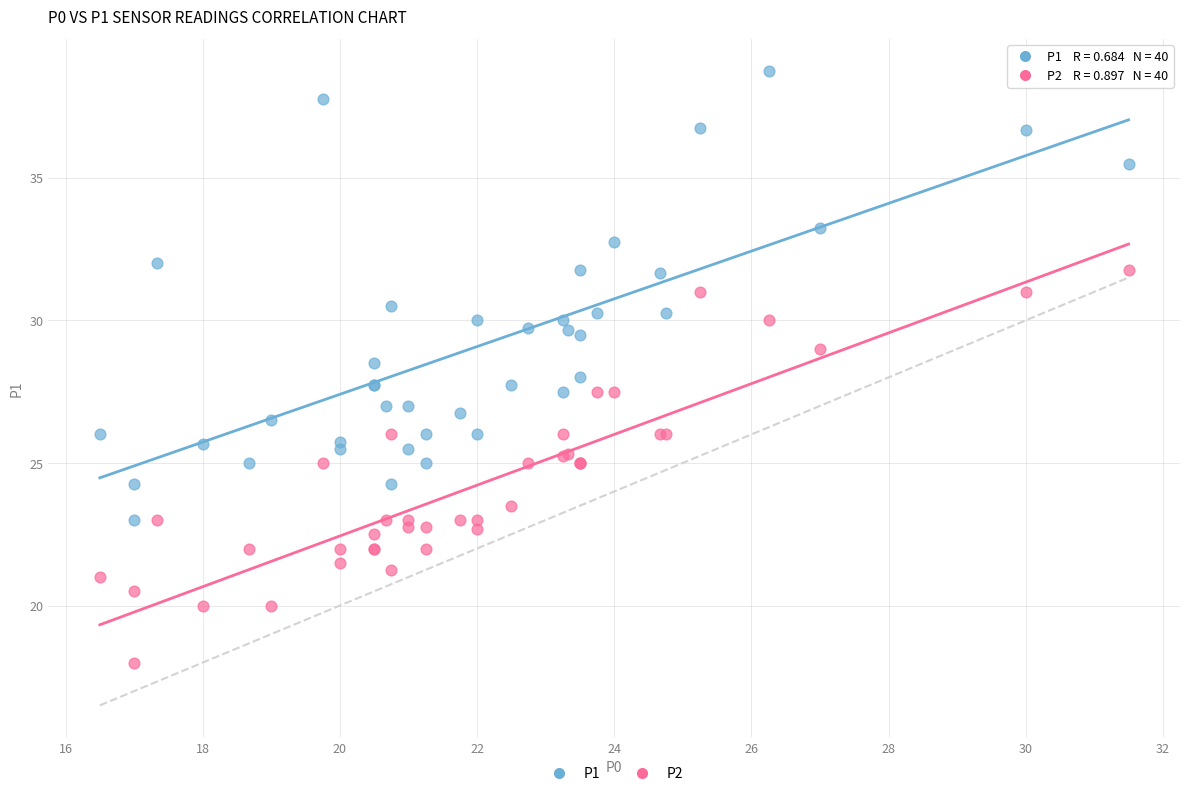

Which series reaches the maximum Y coordinate?

P1